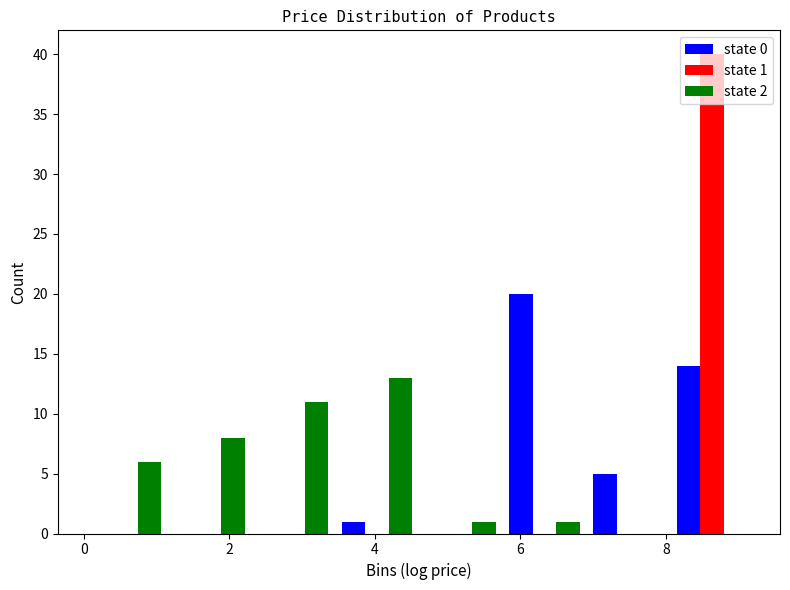

In the state 1 series, which range on the x-axis has the tallest bar?

8.0 to 9.2